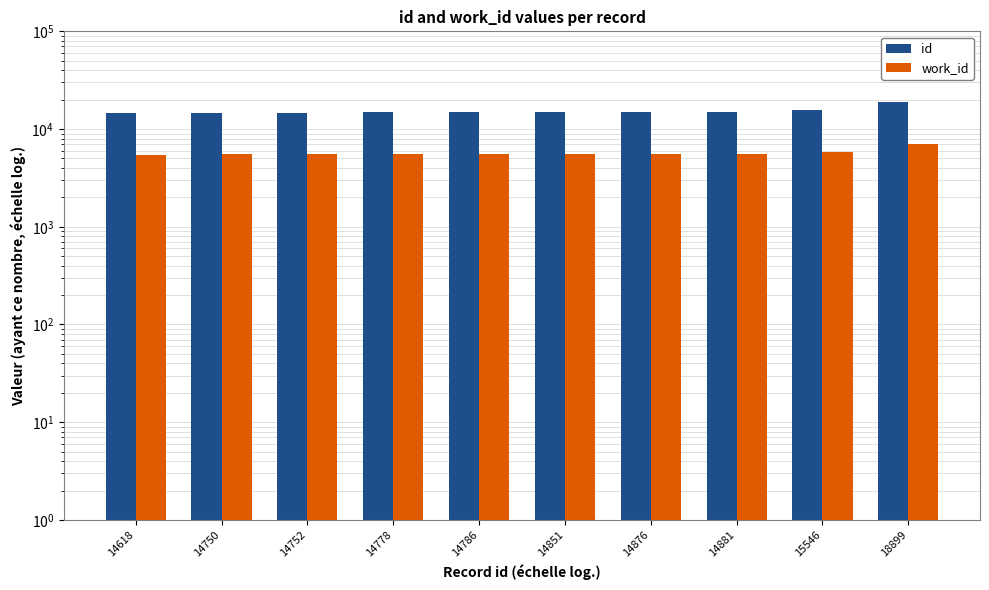

At 14618, list the series in order from largest to smallest.

id, work_id